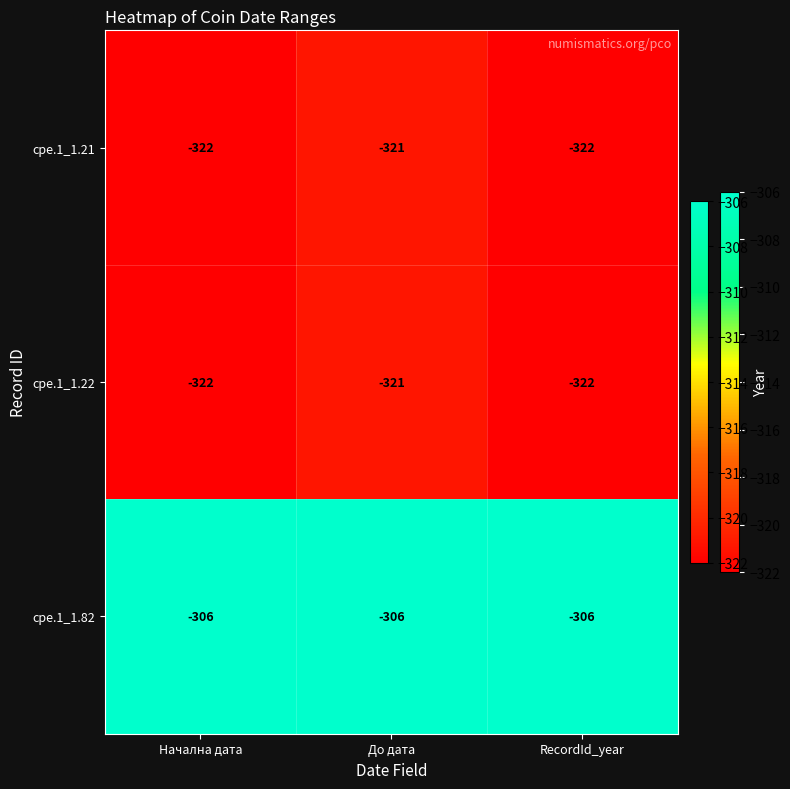

Where is cpe.1_1.22 nearest to the value -321?

До дата